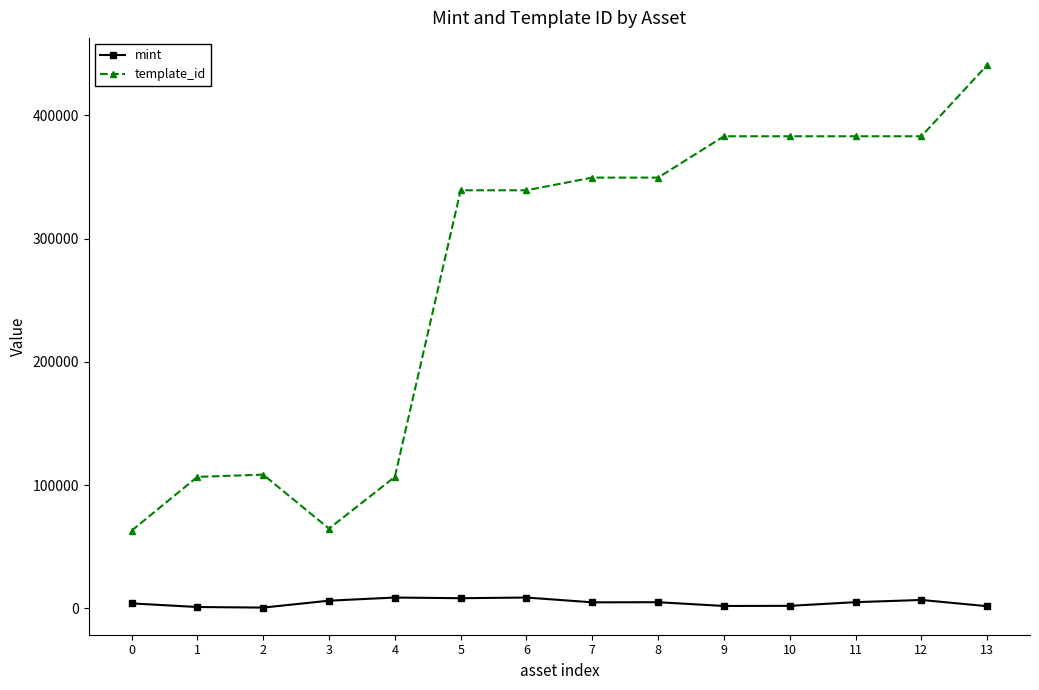

At how many categories does at least one series exceed 370856?

5